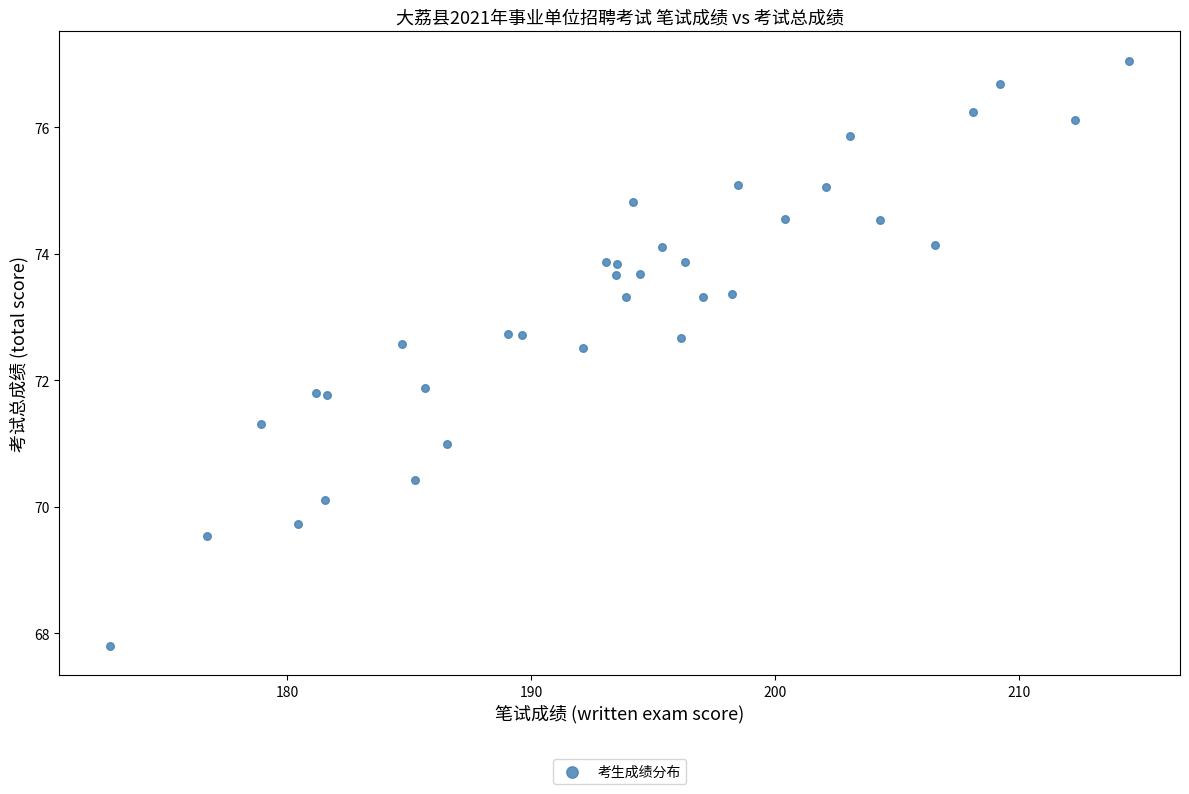

What is the range of X values (max minus min)?

41.7